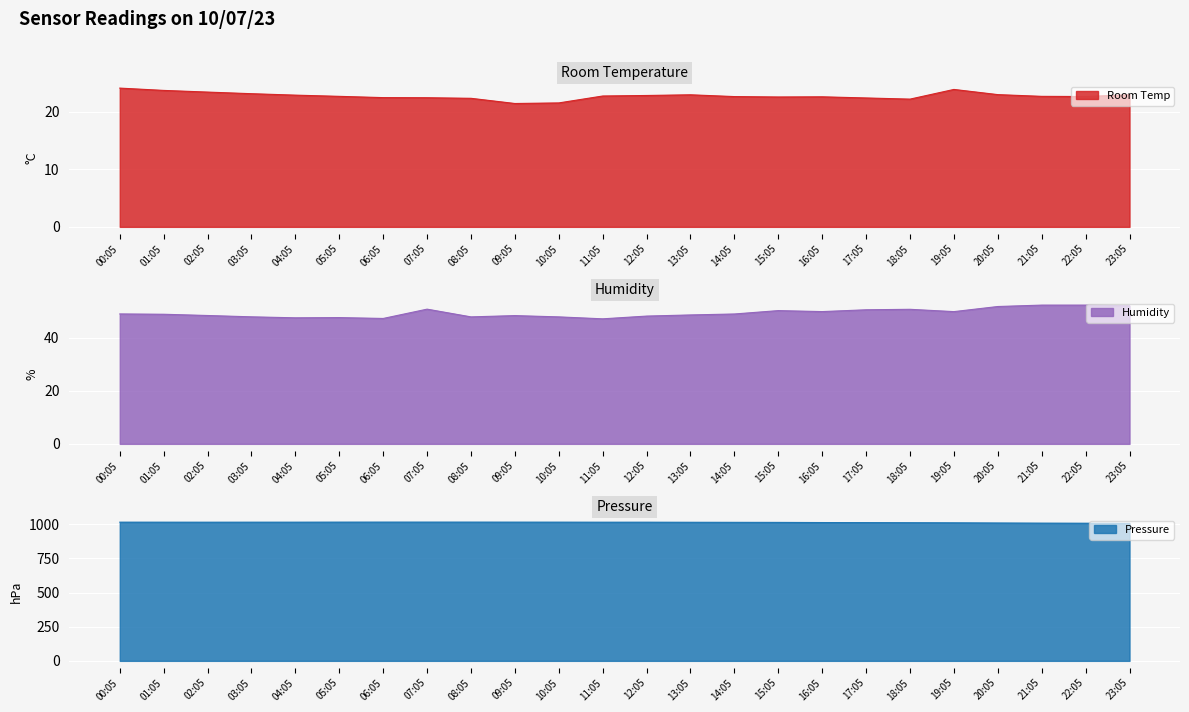

At how many categories does at least one series exceed 182?

24